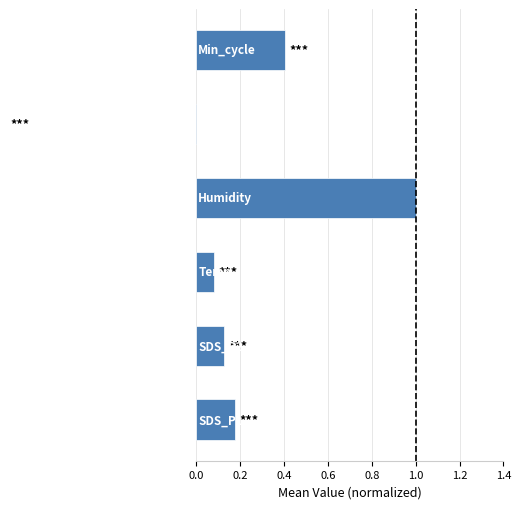

What is the sum of all values?

0.9